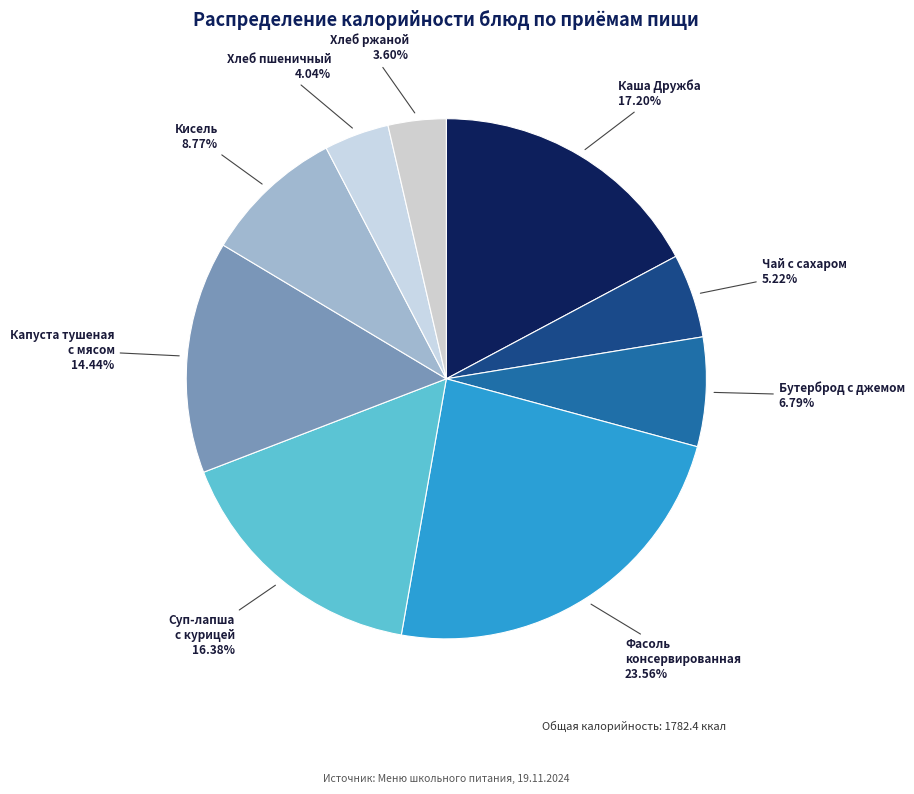

How many slices are in this pie chart?

9